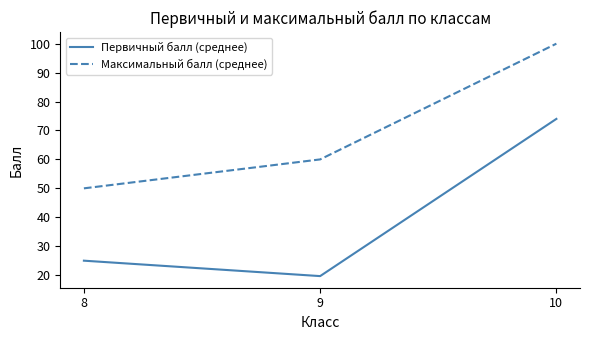

What is the difference between the highest and lowest values at 10?

26.0